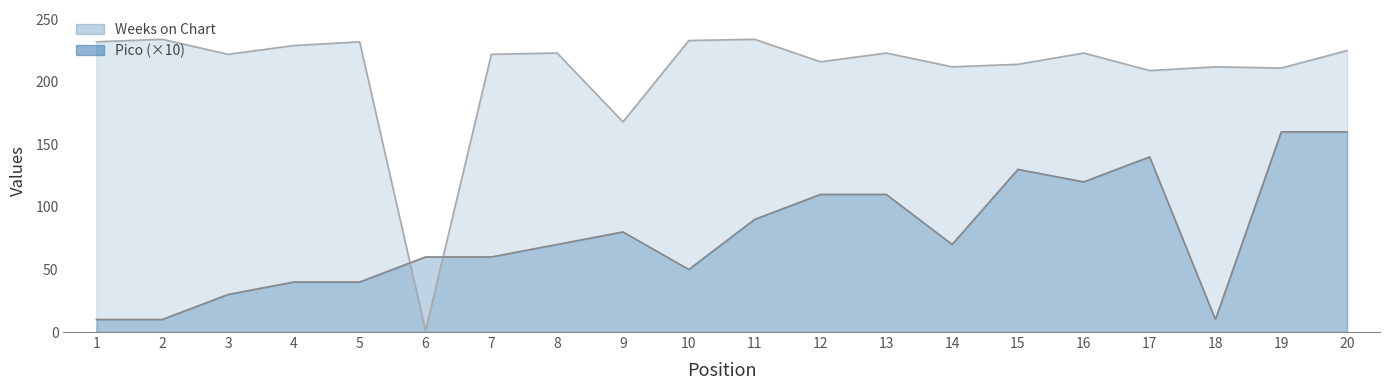

How many values in the Pico series exceed 70?

9